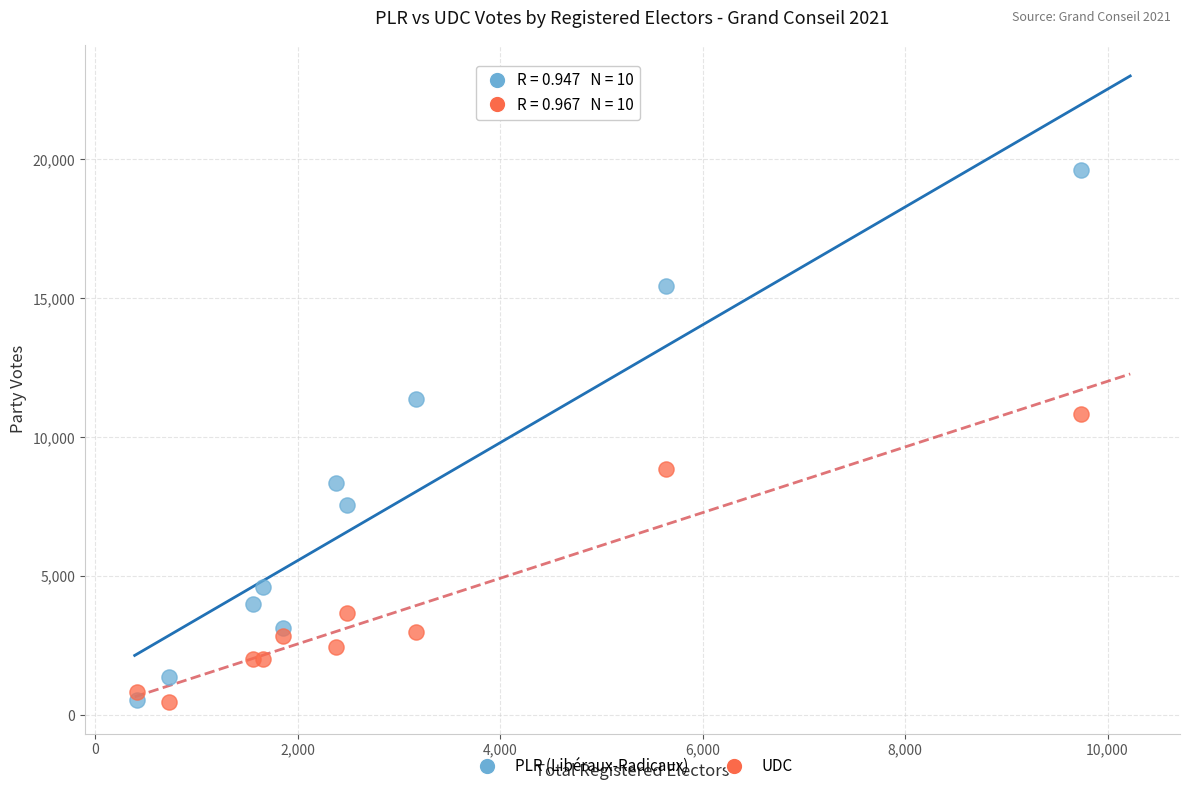

In the PLR (Libéraux-Radicaux) series, what Y value is closest to 10074?

11356